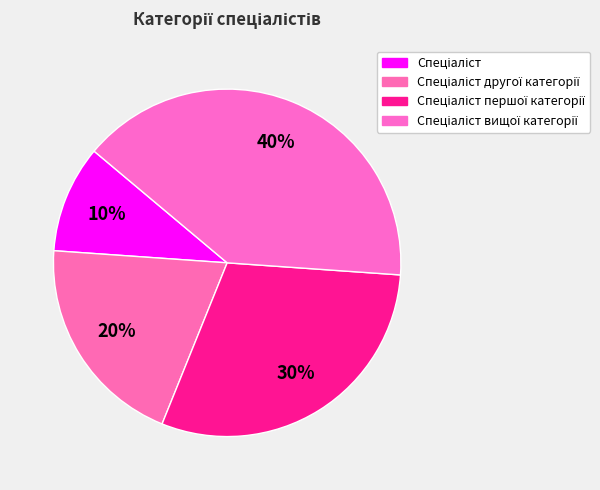

How many segments does this pie chart have?

4